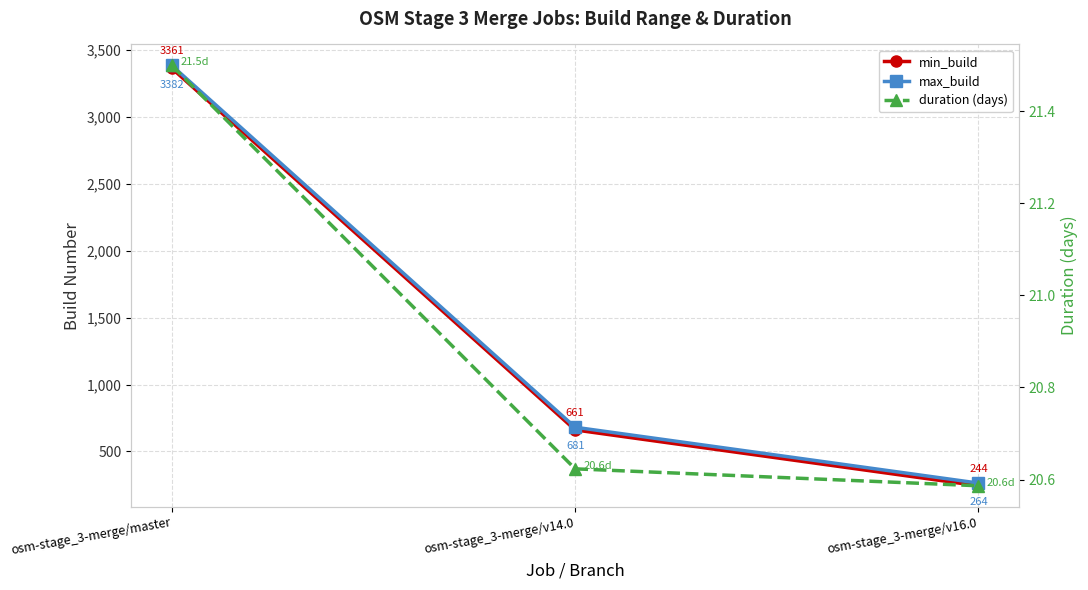

How many max_build values are between 264 and 3382?

3